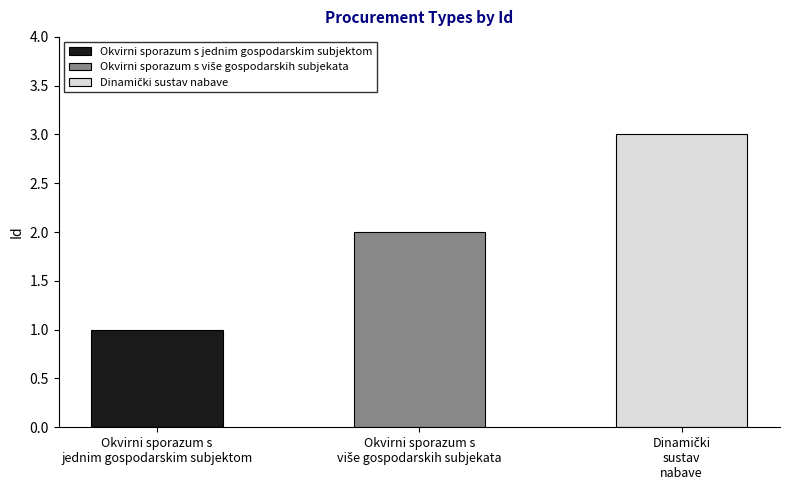

What position from the left is Okvirni sporazum s više gospodarskih subjekata?

2